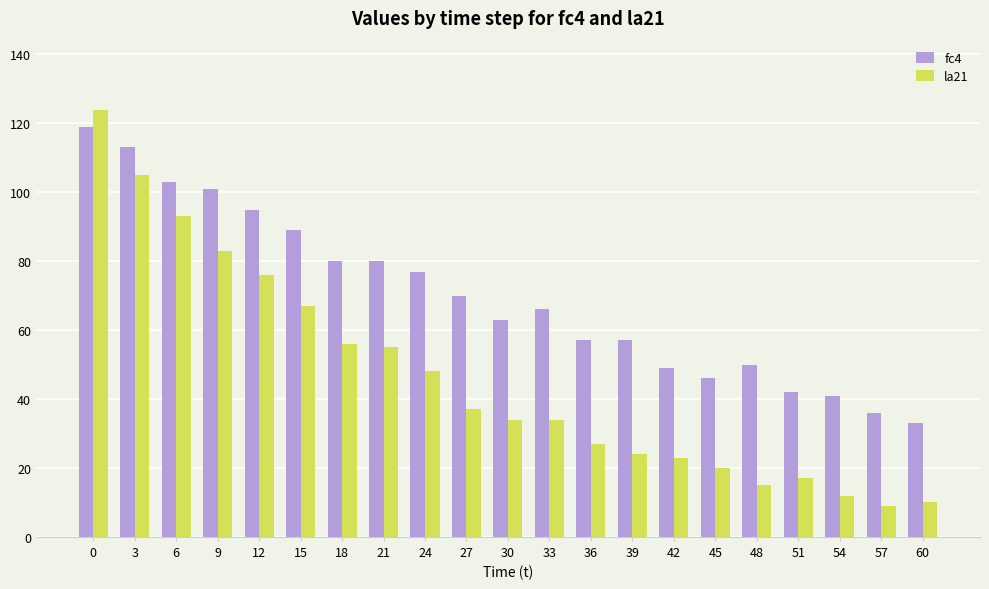

What is the greatest value displayed?

124